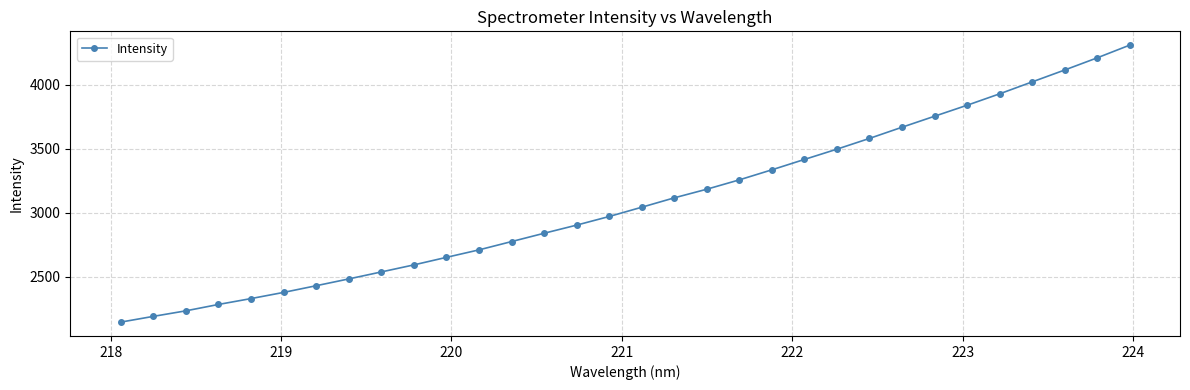

What is the maximum value shown in the chart?

4306.8